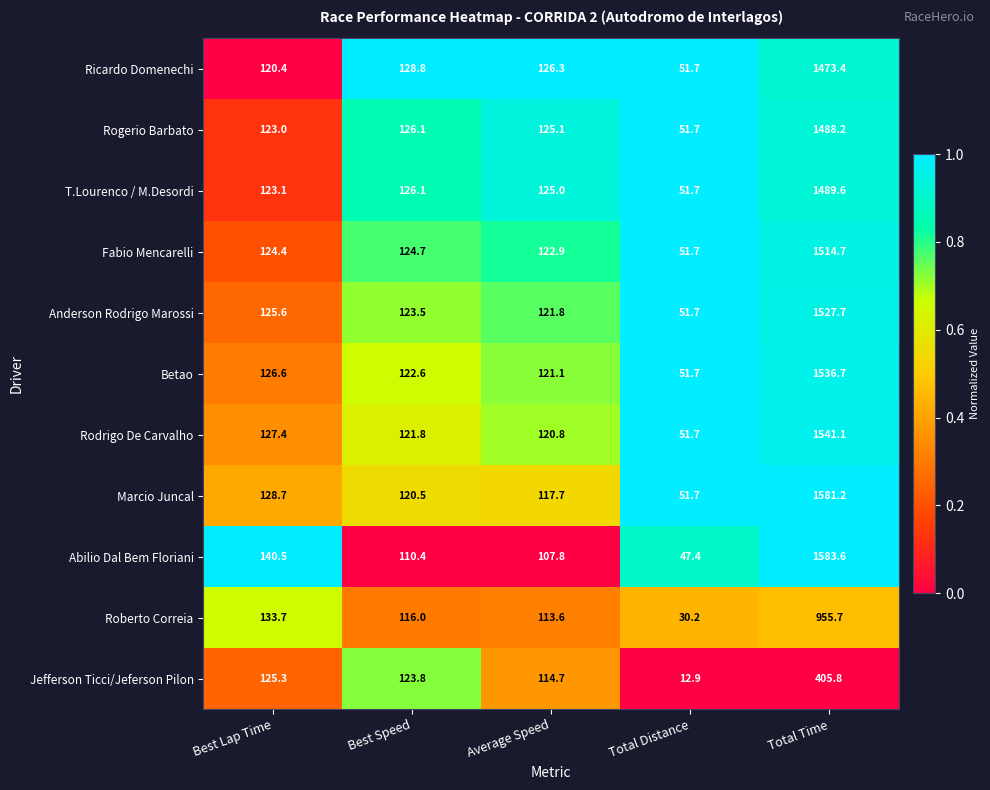

Which series has the largest total across all categories?

Marcio Juncal